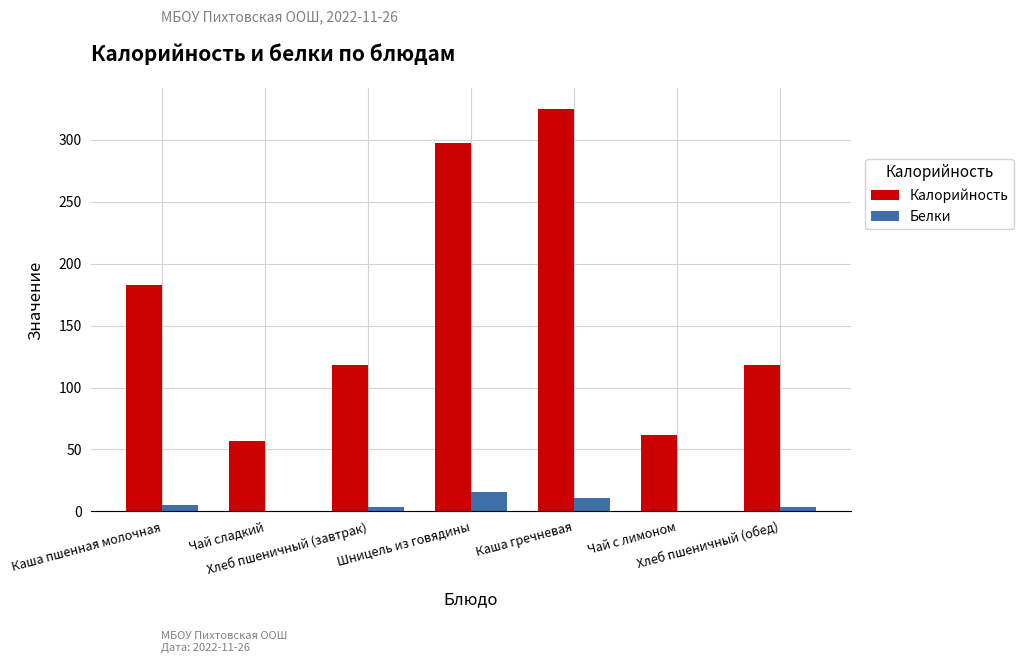

What is the greatest value displayed?

325